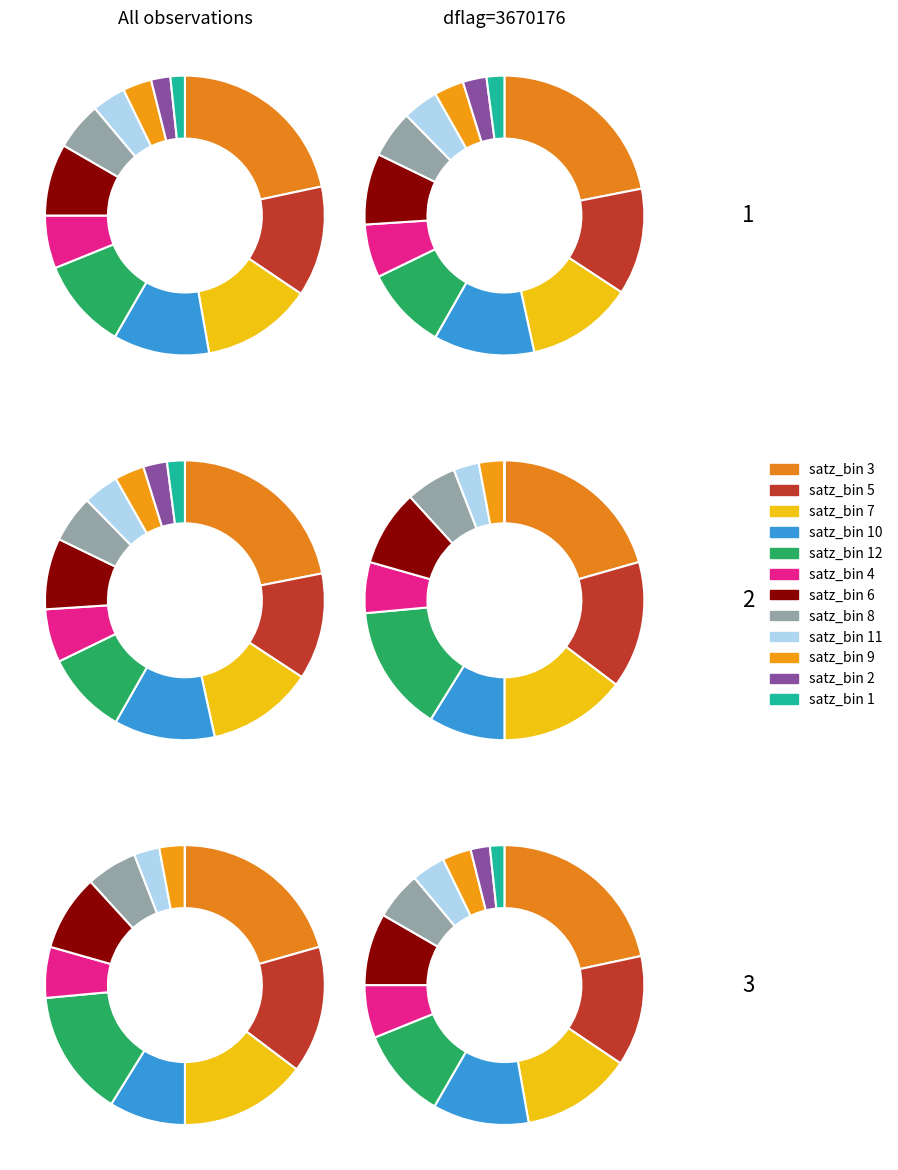

Is there a majority slice in this chart?

No